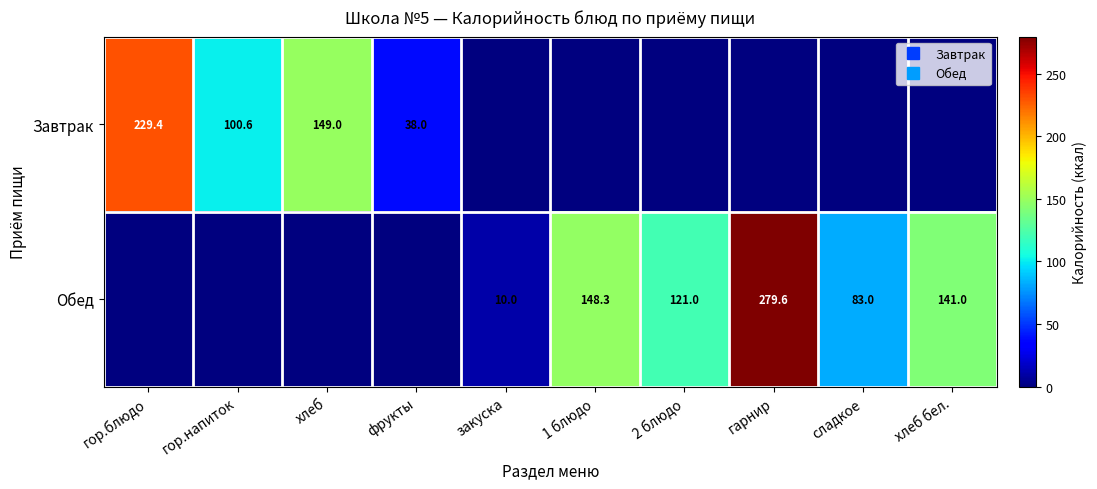

Rank the series by their maximum value, from lowest to highest.

Завтрак, Обед